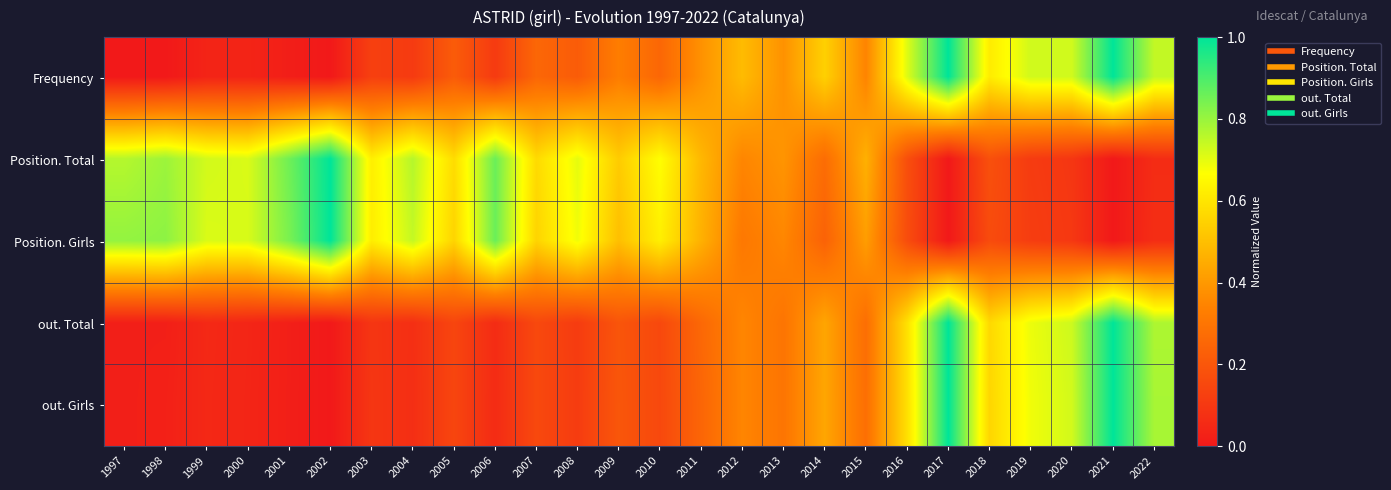

Reading right to left, extract all data points from this chart.

Frequency: 2022=0.7	2021=1.0	2020=0.7	2019=0.7	2018=0.6	2017=1.0	2016=0.7	2015=0.3	2014=0.5	2013=0.4	2012=0.5	2011=0.4	2010=0.3	2009=0.3	2008=0.2	2007=0.3	2006=0.1	2005=0.2	2004=0.1	2003=0.1	2002=0.0	2001=0.0	2000=0.0	1999=0.0	1998=0.0	1997=0.0
Position. Total: 2022=0.1	2021=0.0	2020=0.1	2019=0.1	2018=0.2	2017=0.0	2016=0.2	2015=0.5	2014=0.3	2013=0.4	2012=0.4	2011=0.5	2010=0.7	2009=0.5	2008=0.7	2007=0.6	2006=0.9	2005=0.6	2004=0.8	2003=0.6	2002=1.0	2001=0.9	2000=0.7	1999=0.7	1998=0.8	1997=0.8
Position. Girls: 2022=0.1	2021=0.0	2020=0.1	2019=0.1	2018=0.2	2017=0.0	2016=0.2	2015=0.4	2014=0.2	2013=0.4	2012=0.3	2011=0.5	2010=0.6	2009=0.5	2008=0.7	2007=0.6	2006=0.9	2005=0.6	2004=0.7	2003=0.6	2002=1.0	2001=0.8	2000=0.7	1999=0.7	1998=0.8	1997=0.8
out. Total: 2022=0.8	2021=1.0	2020=0.7	2019=0.7	2018=0.6	2017=1.0	2016=0.6	2015=0.3	2014=0.4	2013=0.3	2012=0.4	2011=0.3	2010=0.2	2009=0.2	2008=0.1	2007=0.2	2006=0.1	2005=0.1	2004=0.1	2003=0.1	2002=0.0	2001=0.0	2000=0.0	1999=0.1	1998=0.0	1997=0.0
out. Girls: 2022=0.8	2021=1.0	2020=0.7	2019=0.7	2018=0.6	2017=1.0	2016=0.6	2015=0.3	2014=0.4	2013=0.3	2012=0.3	2011=0.2	2010=0.2	2009=0.2	2008=0.1	2007=0.2	2006=0.1	2005=0.1	2004=0.1	2003=0.1	2002=0.0	2001=0.0	2000=0.0	1999=0.1	1998=0.0	1997=0.0